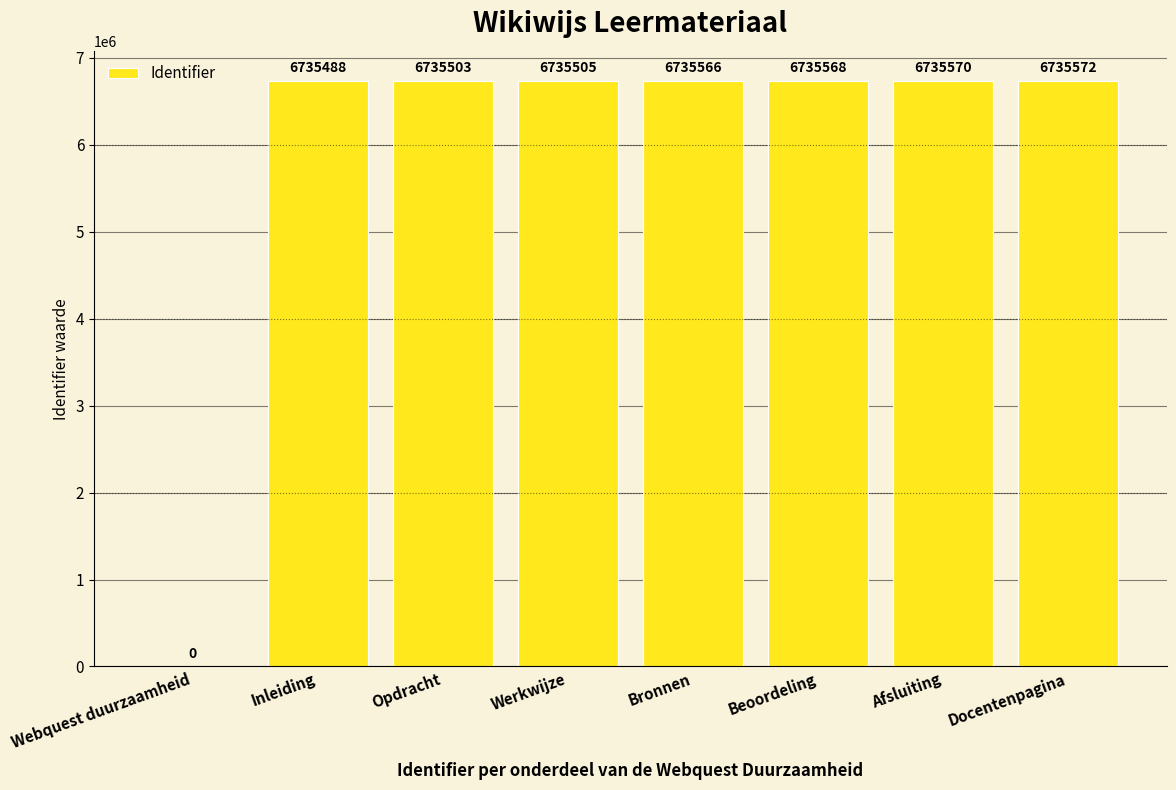

The value at Docentenpagina is 4365965. True or false?

False